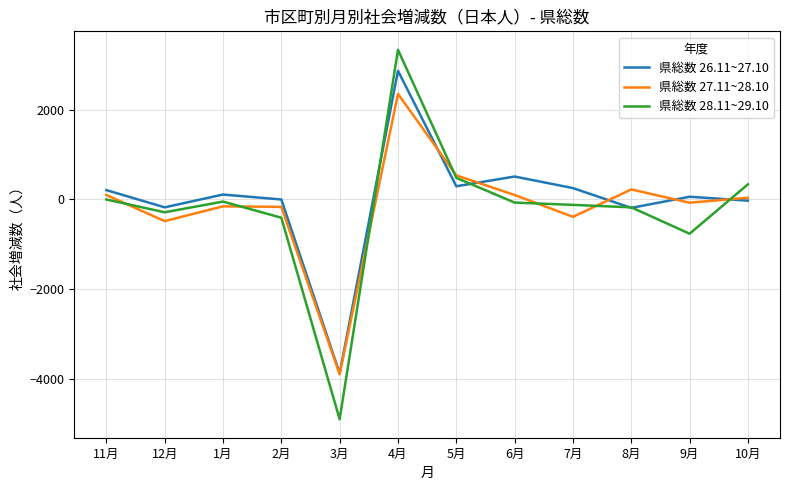

True or false: 県総数 26.11~27.10 and 県総数 28.11~29.10 intersect in this chart.

True